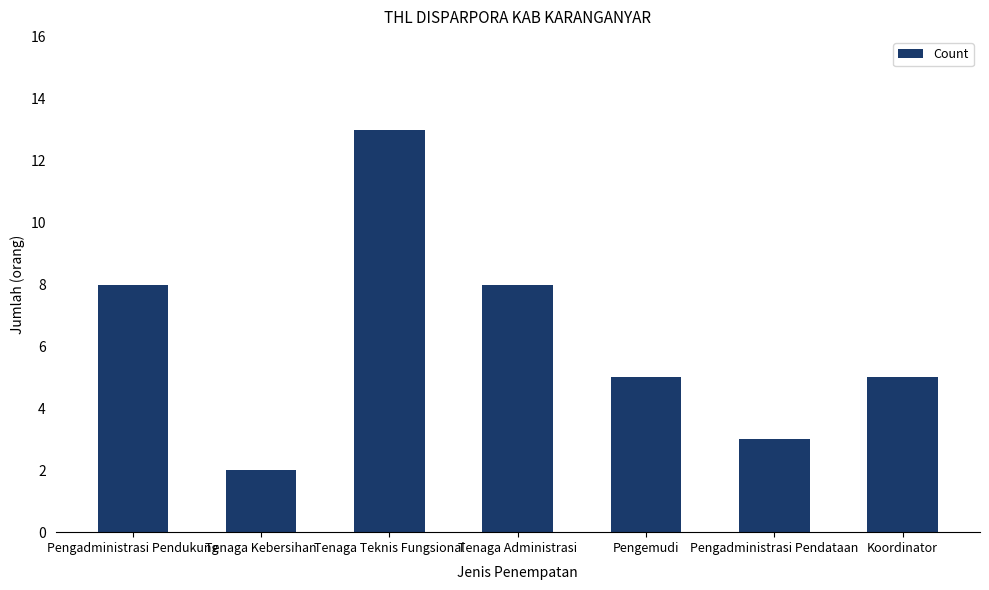

True or false: the data shows 2 at Tenaga Kebersihan.

True